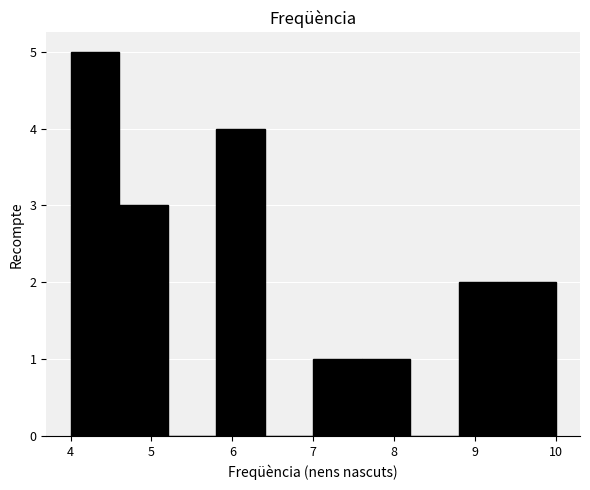

What is the height of the bar covering 7.0 to 7.6 on the x-axis? The values are not printed on the chart, so give them approximately, as read against the axis.

1